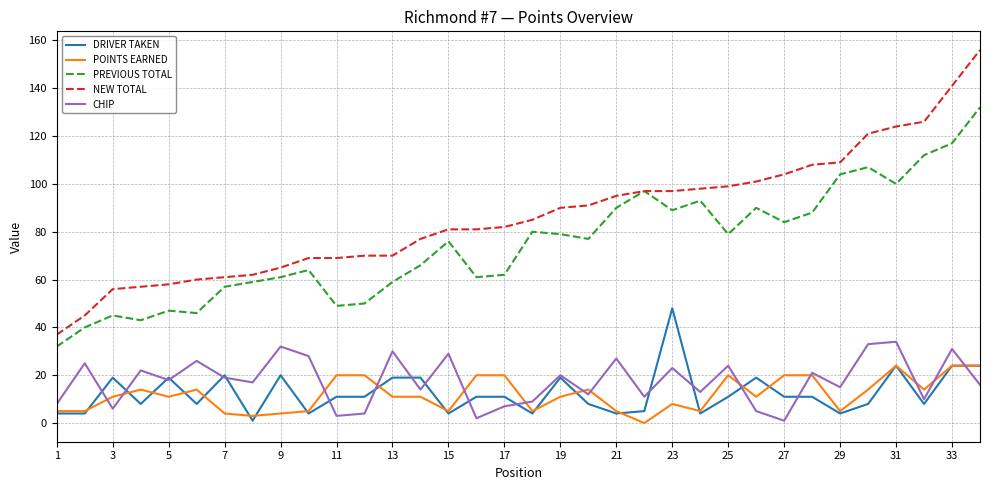

List the series in order of their peak value, highest first.

NEW TOTAL, PREVIOUS TOTAL, DRIVER TAKEN, CHIP, POINTS EARNED